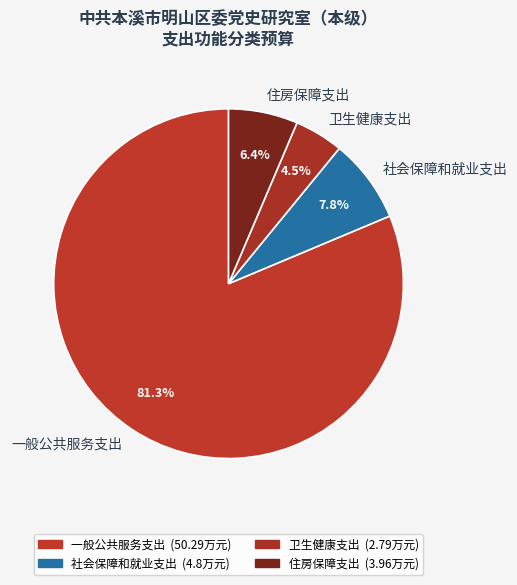

Which category has the biggest portion of the pie?

一般公共服务支出